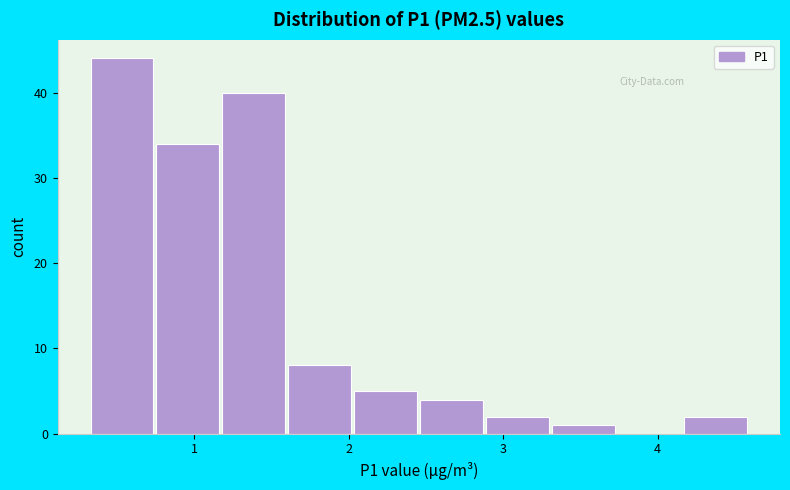

What is the height of the bar covering 2.9 to 3.3 on the x-axis? Neither the bar edges nor the heights are printed on the chart, so give them approximately, as read against the axes.

2